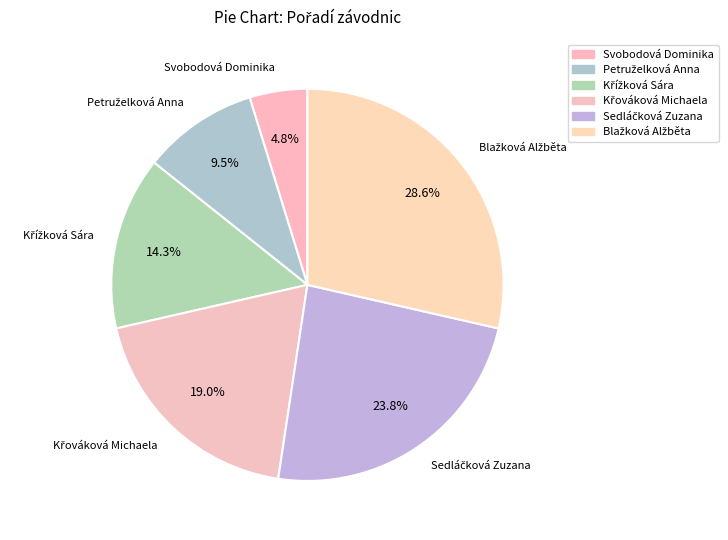

Which slice is the smallest?

Svobodová Dominika